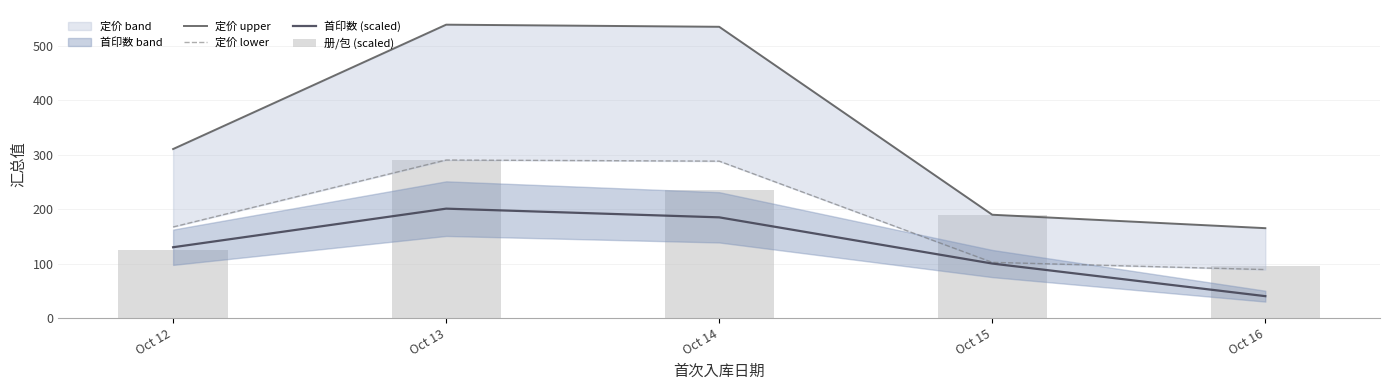

Which category has the lowest value across all series?

Oct 16